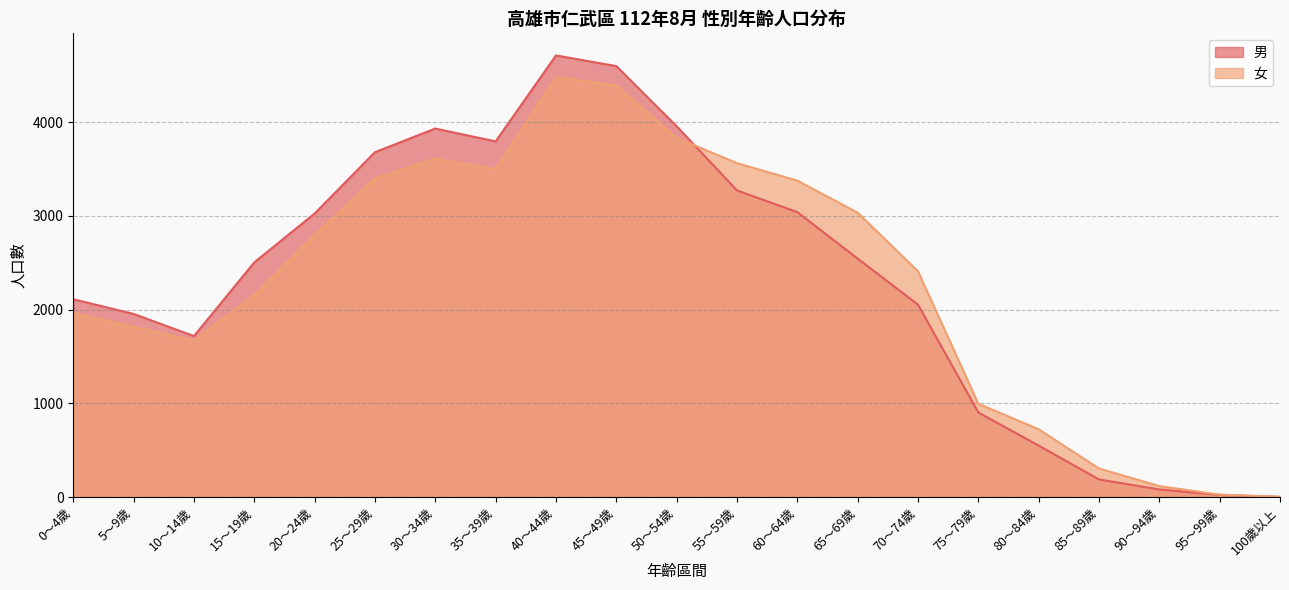

Is it true that 女 equals 4390 at 45～49歲?

True